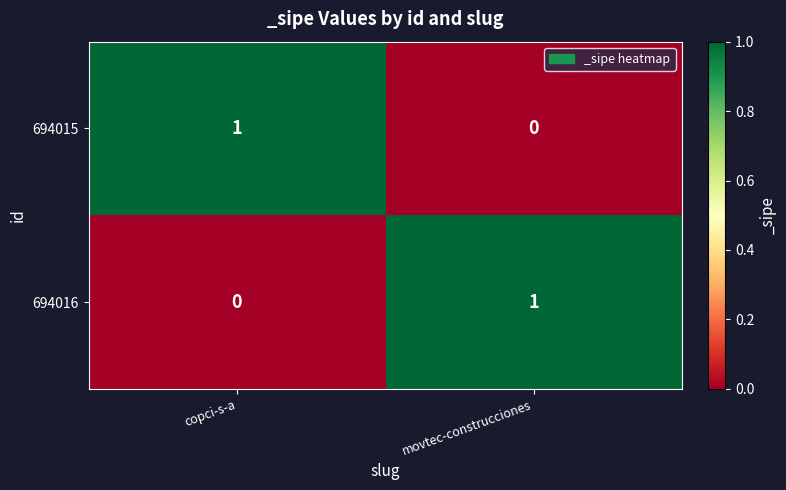

Is it true that 694016 equals 0 at copci-s-a?

True